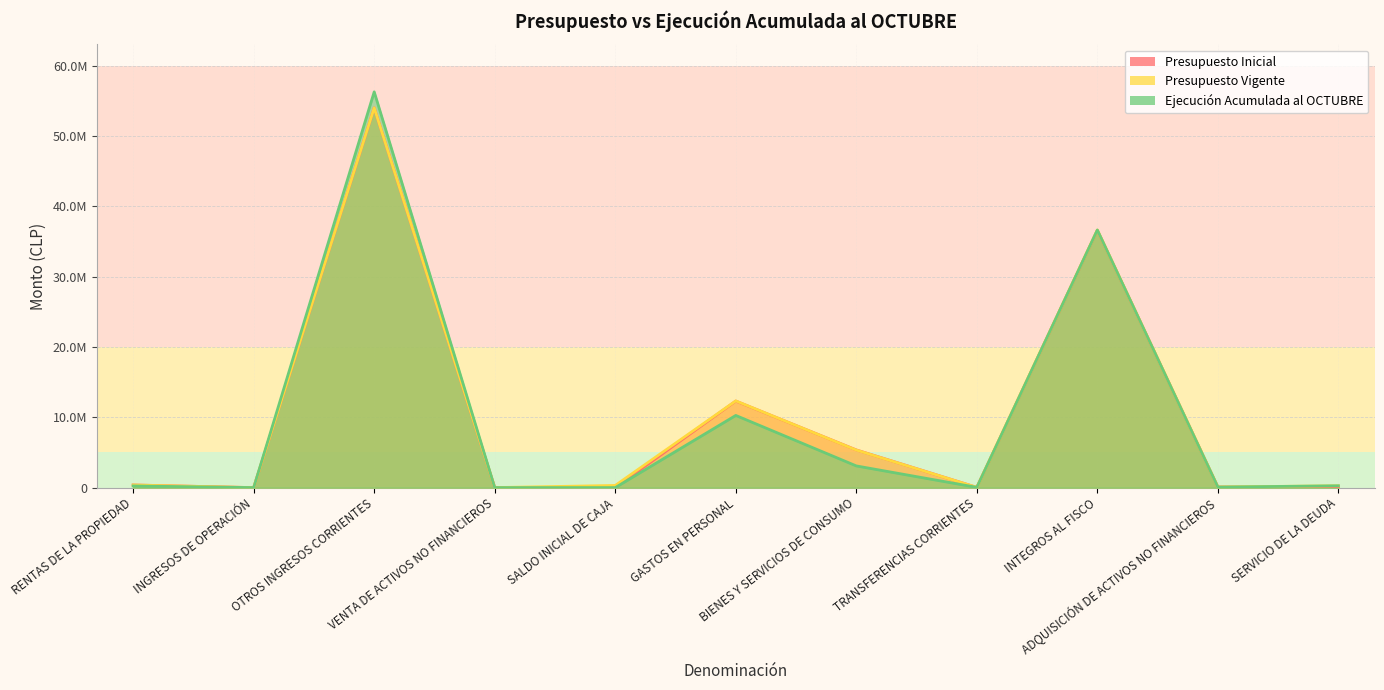

Rank the series at GASTOS EN PERSONAL from highest to lowest value.

Presupuesto Vigente, Presupuesto Inicial, Ejecución Acumulada al OCTUBRE